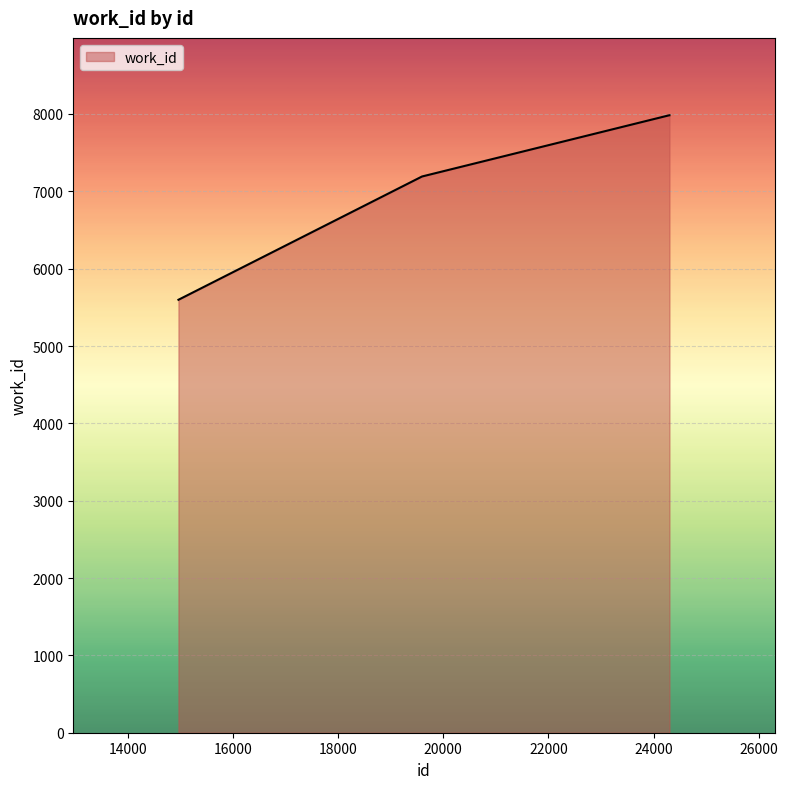

What is the maximum value shown in the chart?

7984